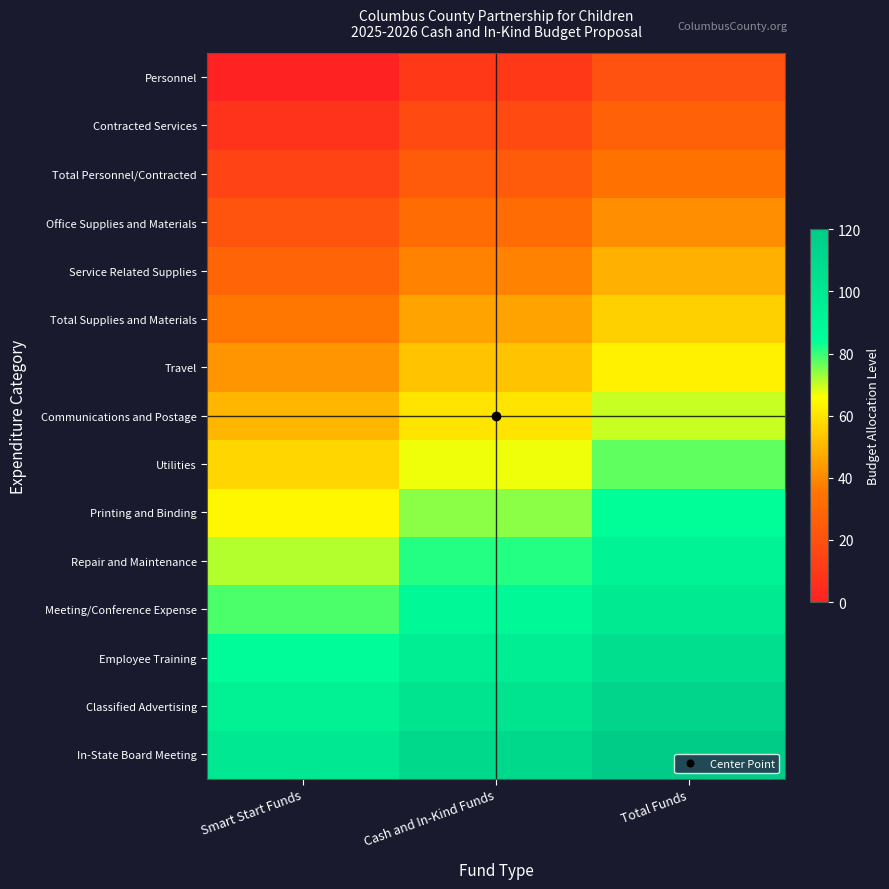

What is the difference between the highest and lowest values at Cash and In-Kind Funds?

100.0